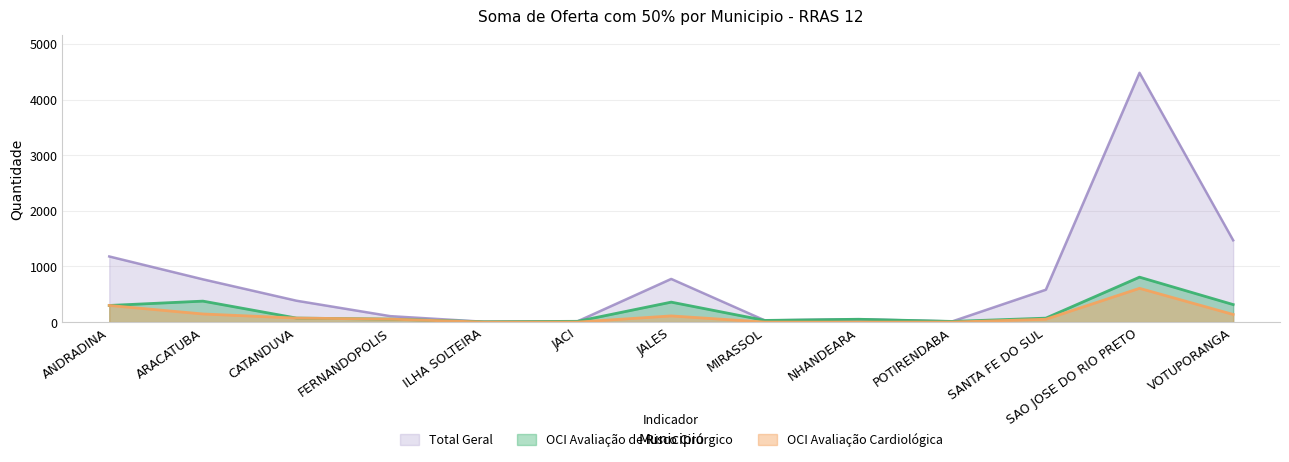

What is the label of the 2nd point from the left?

ARACATUBA